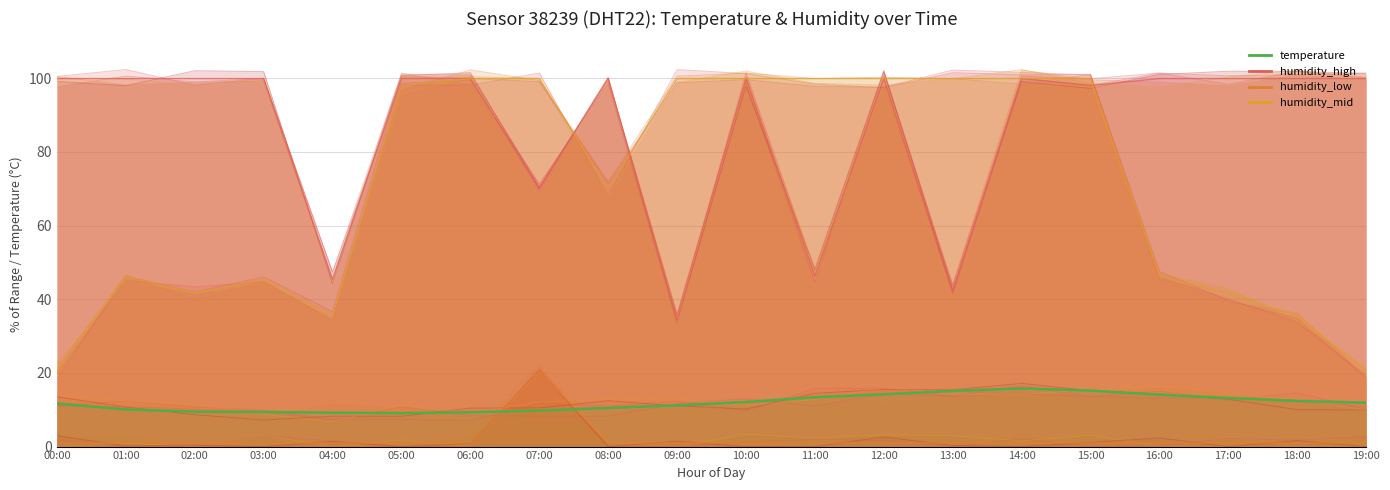

Where is the first local minimum for humidity_mid?

02:00